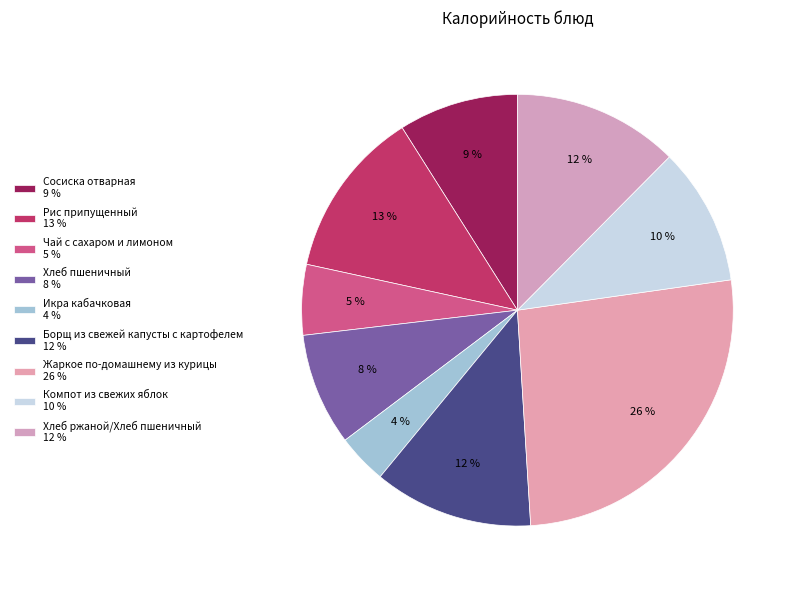

How many slices are in this pie chart?

9